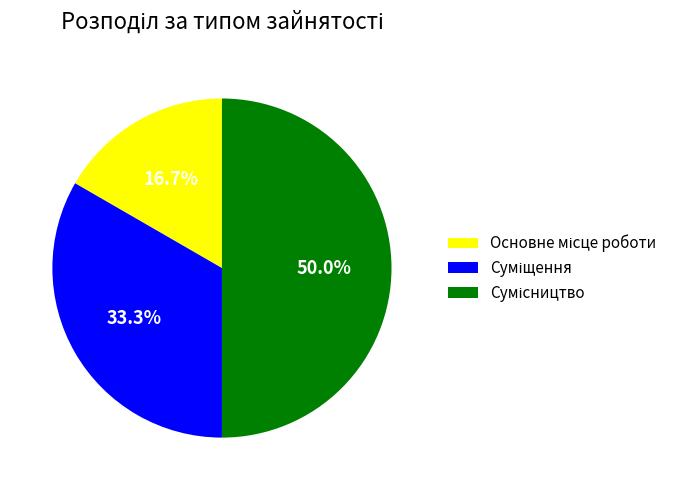

Rank the categories by value from lowest to highest.

Основне місце роботи, Суміщення, Сумісництво